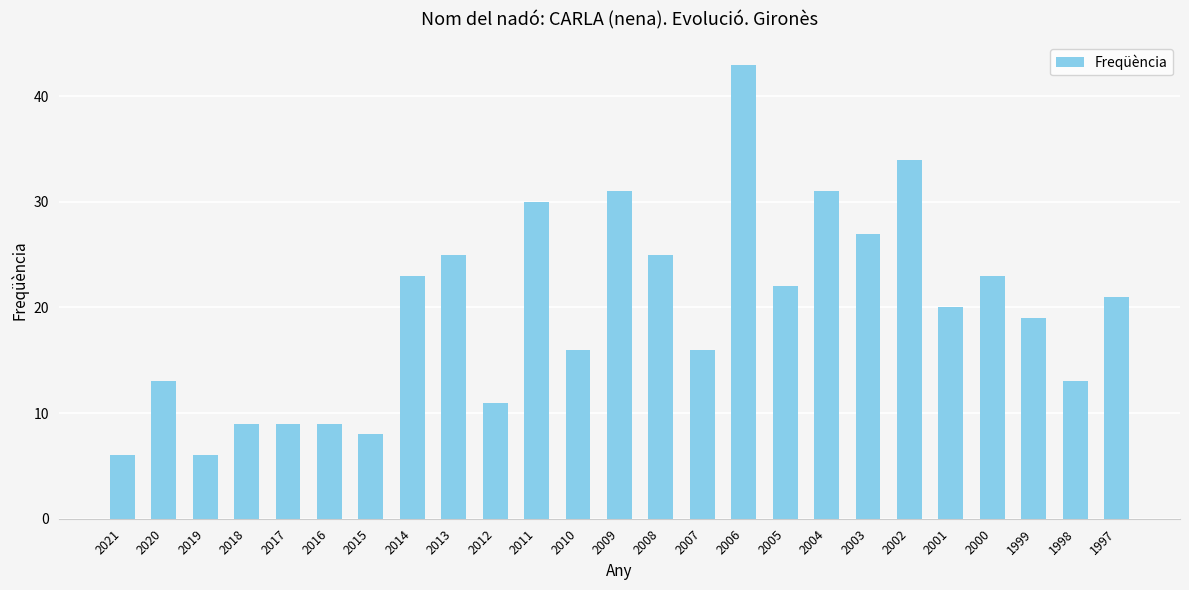

At which category does the chart reach its peak across all series?

2006